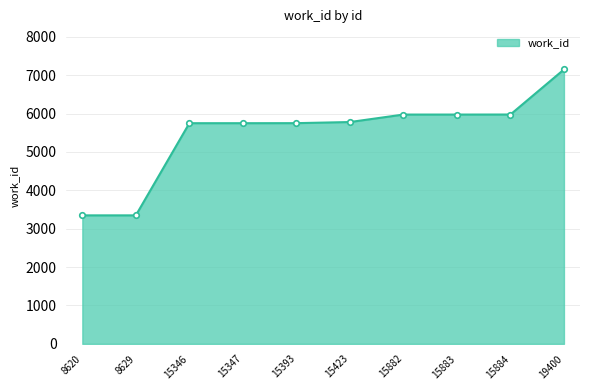

What is the approximate value at 15423?

5778